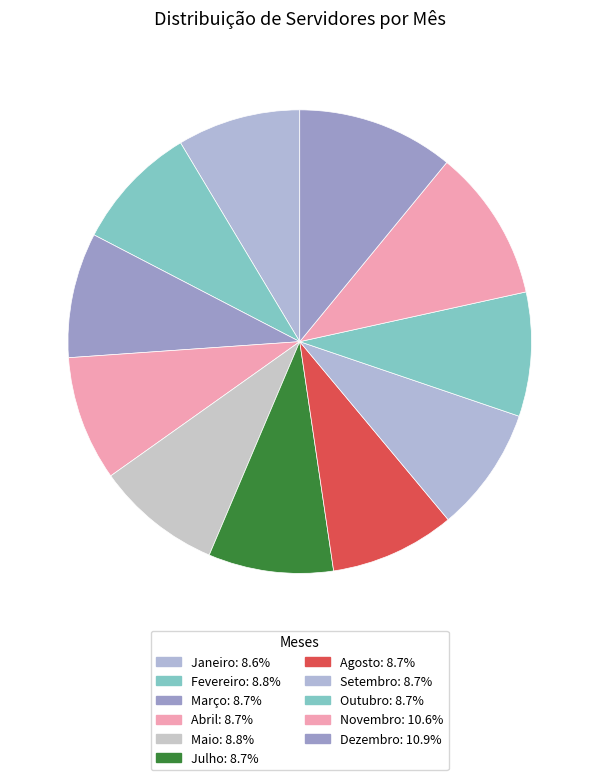

To the nearest percent, what is the combined percentage of Fevereiro and Julho?

18%